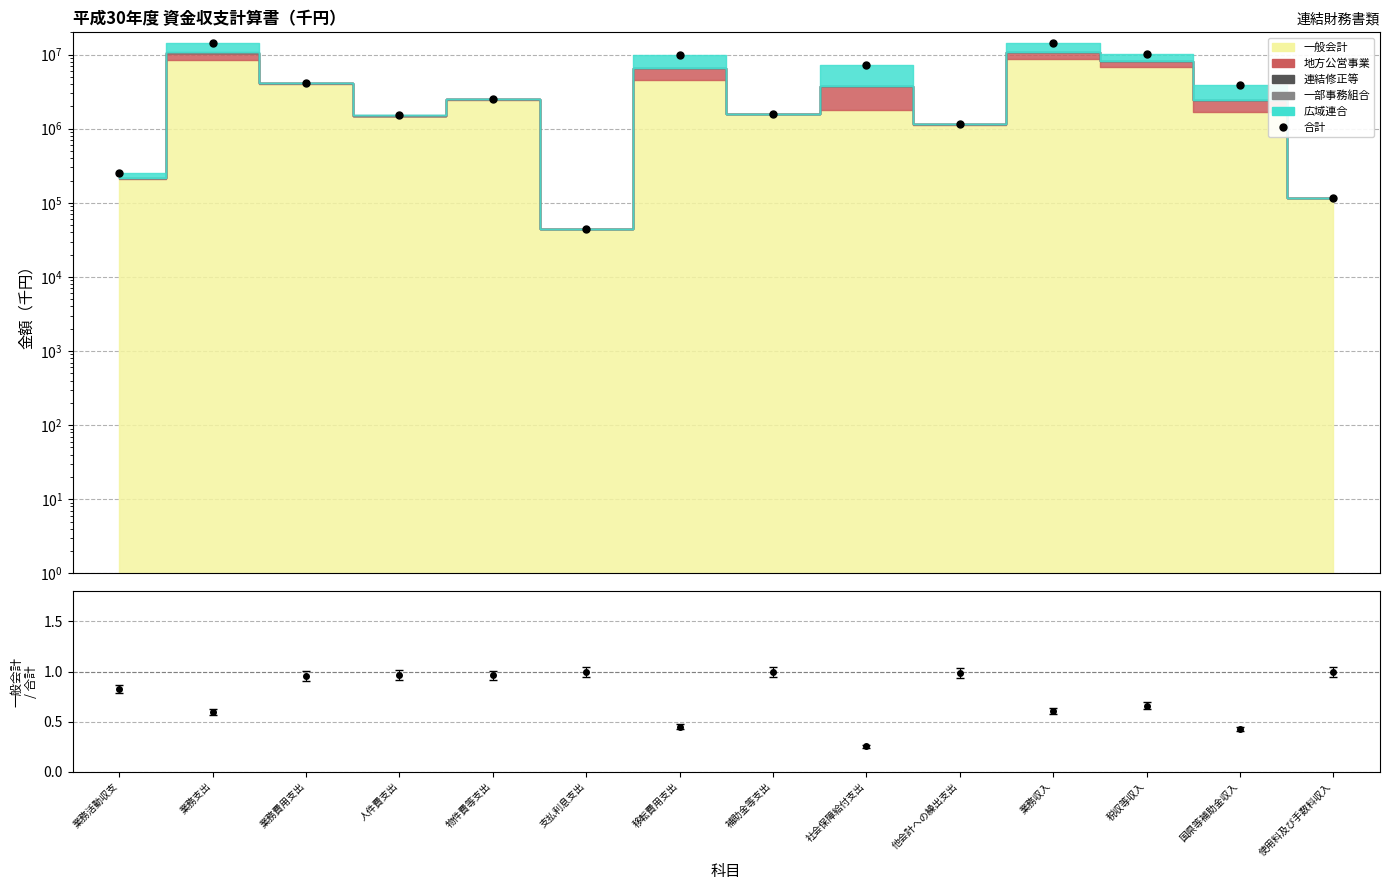

What is the label of the 4th point from the left?

人件費支出